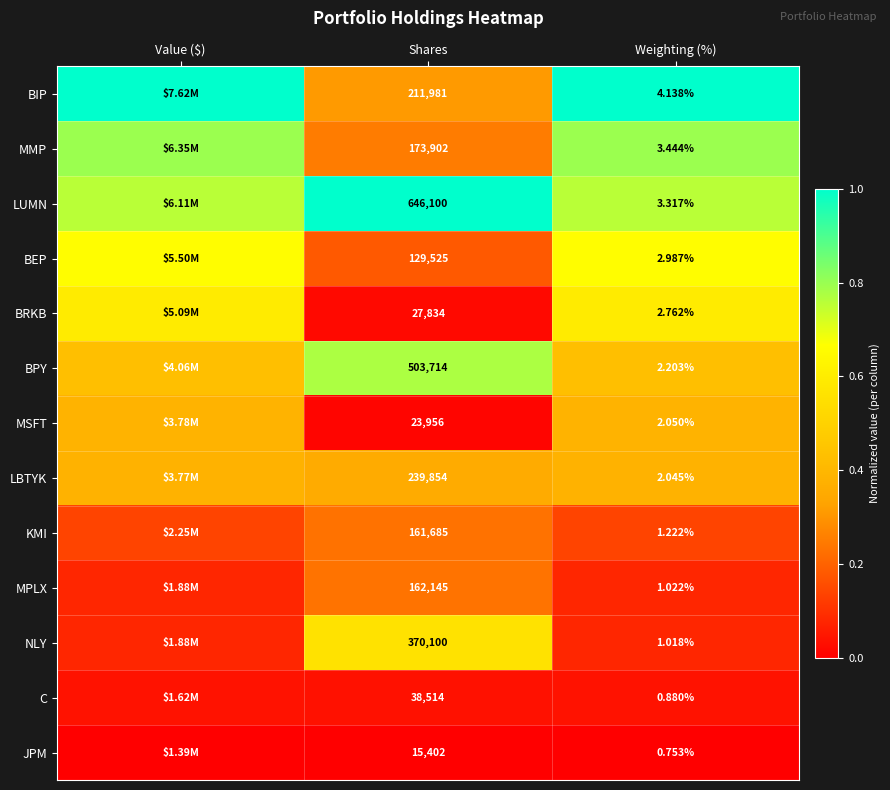

True or false: C has a value of 0.0 at Shares.

False